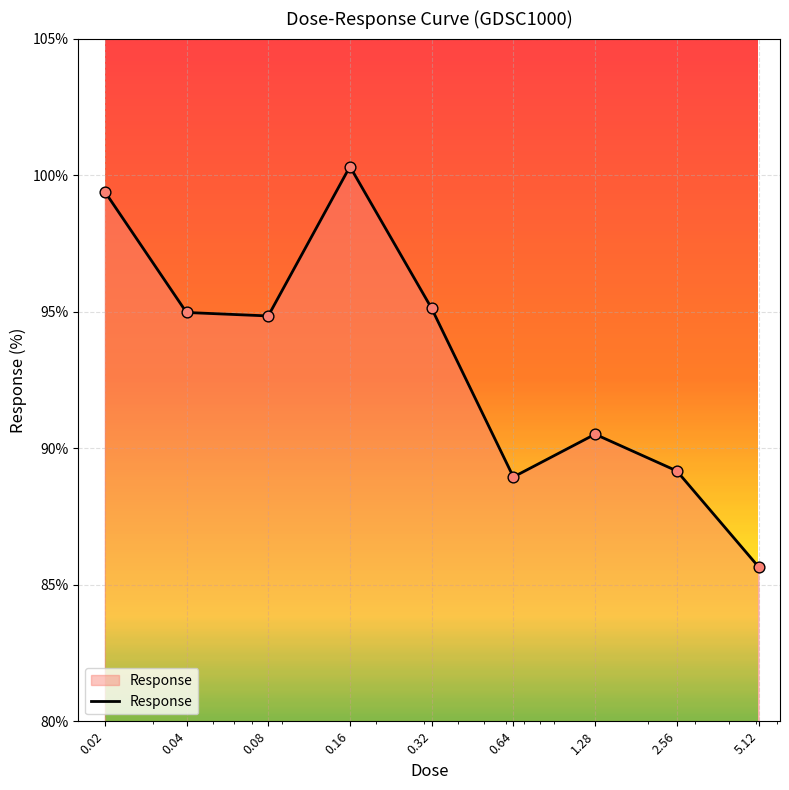

What is the maximum value shown in the chart?

100.3